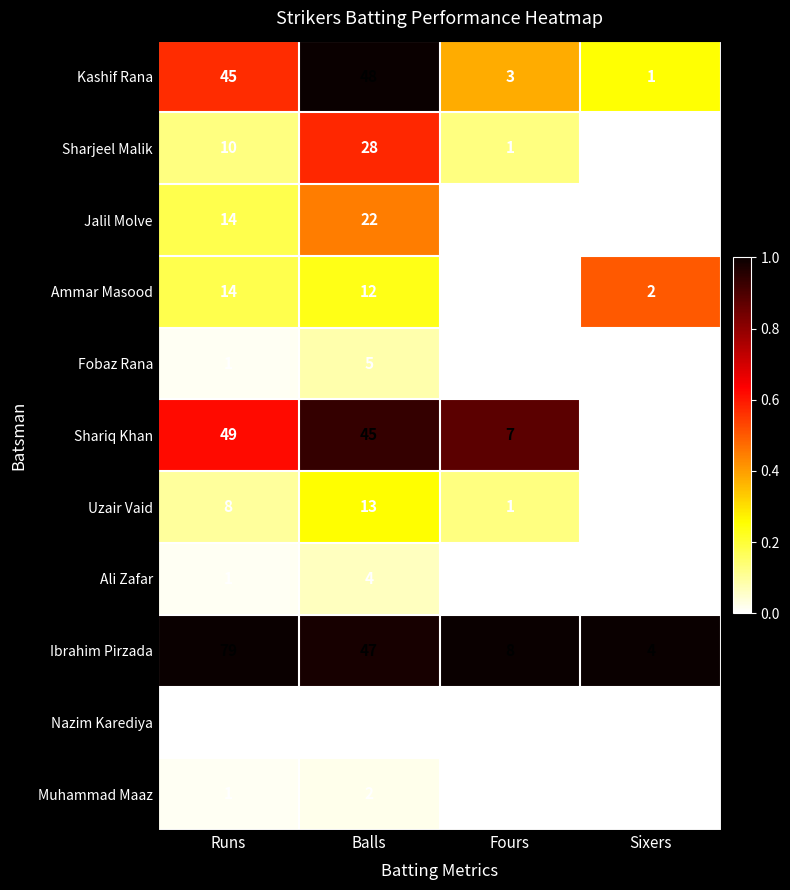

How many values in the Ibrahim Pirzada series are below 47?

2